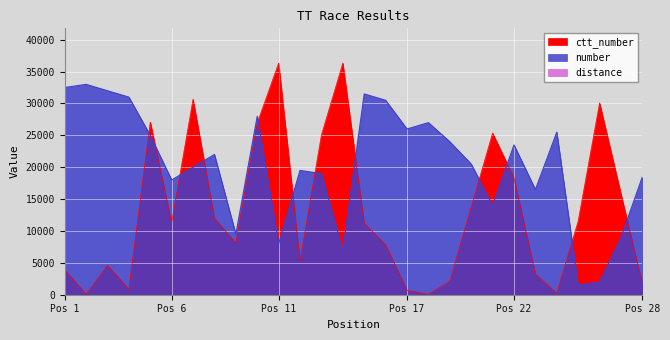

How many data points does each series have?

28